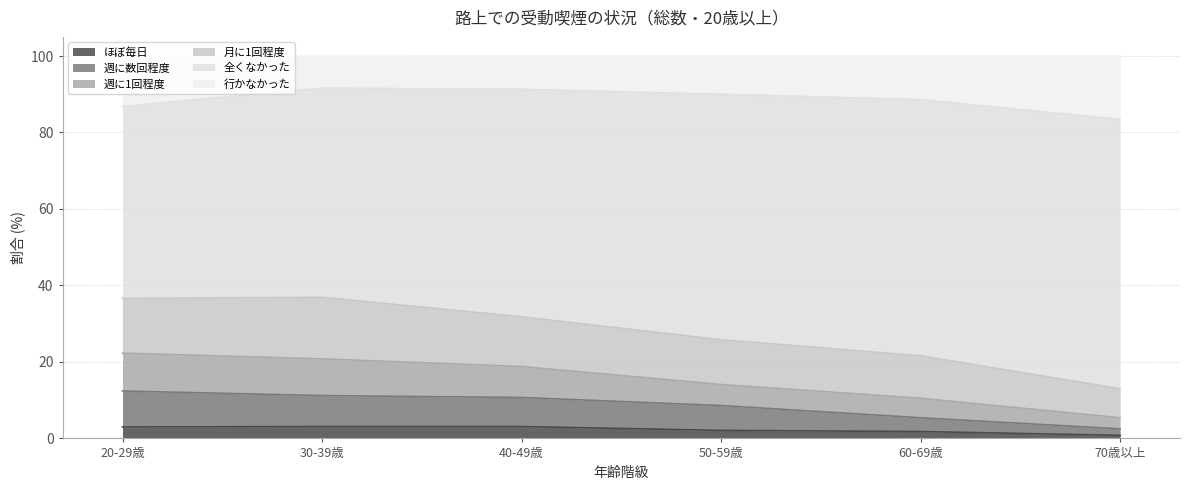

True or false: 週に1回程度 has more than 1 points higher than both neighbors.

False